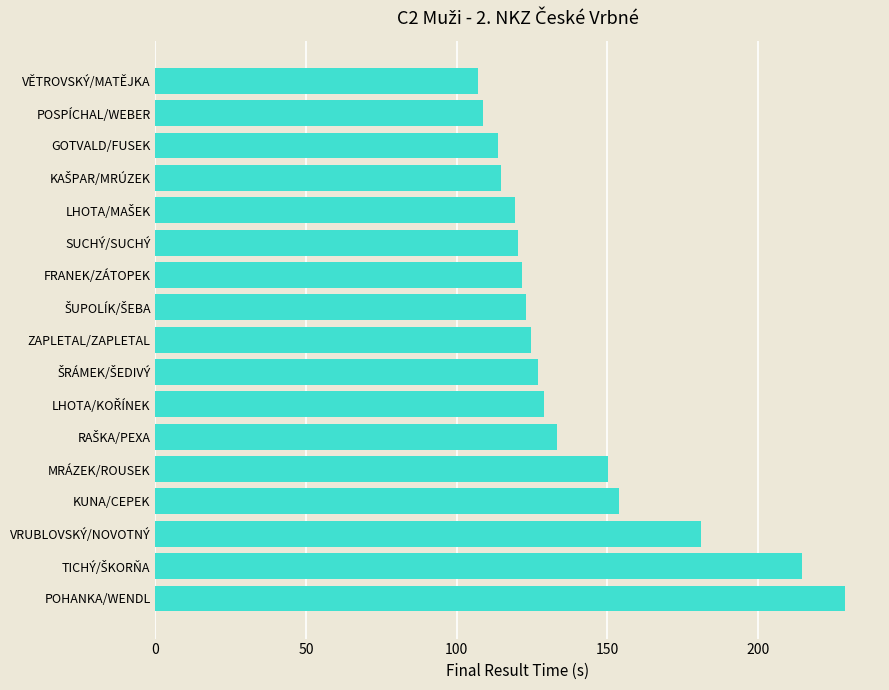

What value does the data have at VĚTROVSKÝ/MATĚJKA?

107.0